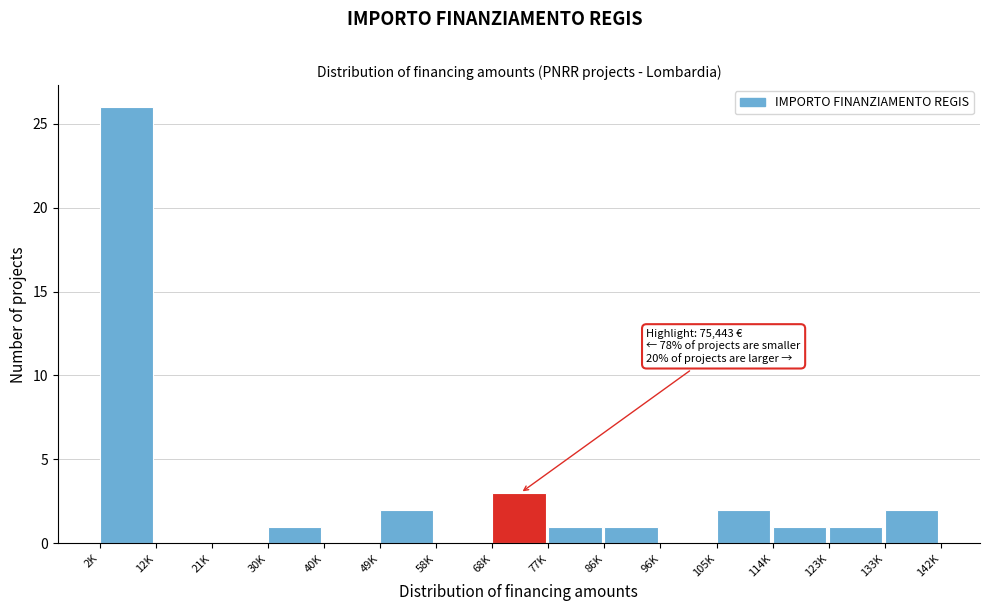

Reading left to right, extract all data points from this chart.

2K=26	12K=0	21K=0	30K=1	40K=0	49K=2	58K=0	68K=3	77K=1	86K=1	96K=0	105K=2	114K=1	123K=1	133K=2